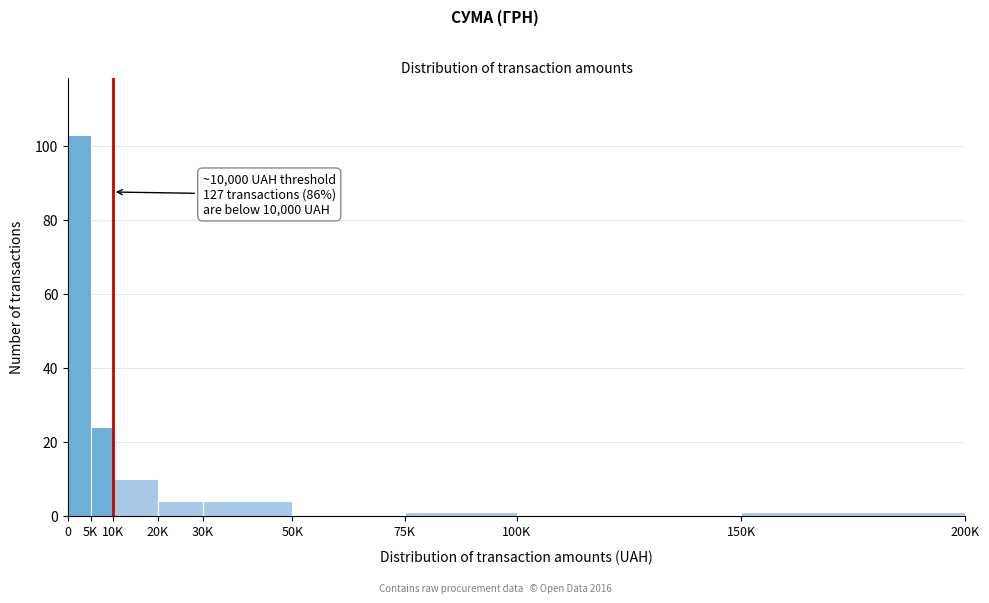

Reading left to right, list all the values displayed in this chart.

0=103	5K=24	10K=10	20K=4	30K=4	50K=0	75K=1	100K=0	150K=1